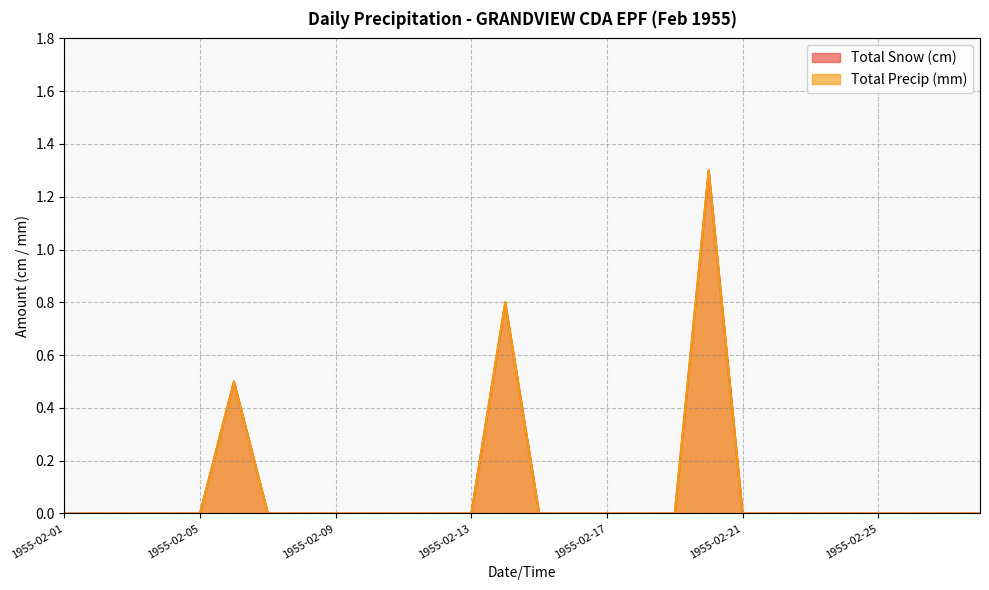

True or false: Total Precip (mm) has a value of 0.0 at 1955-02-24.

True